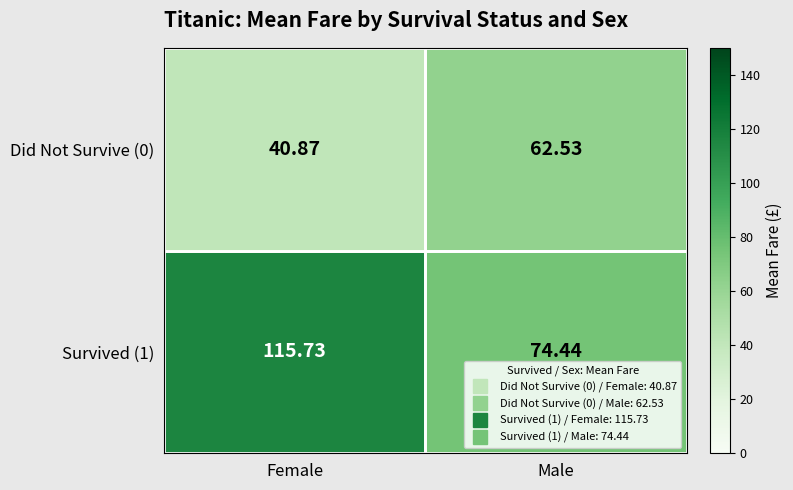

What is the difference between the highest and lowest values at Female?

74.9